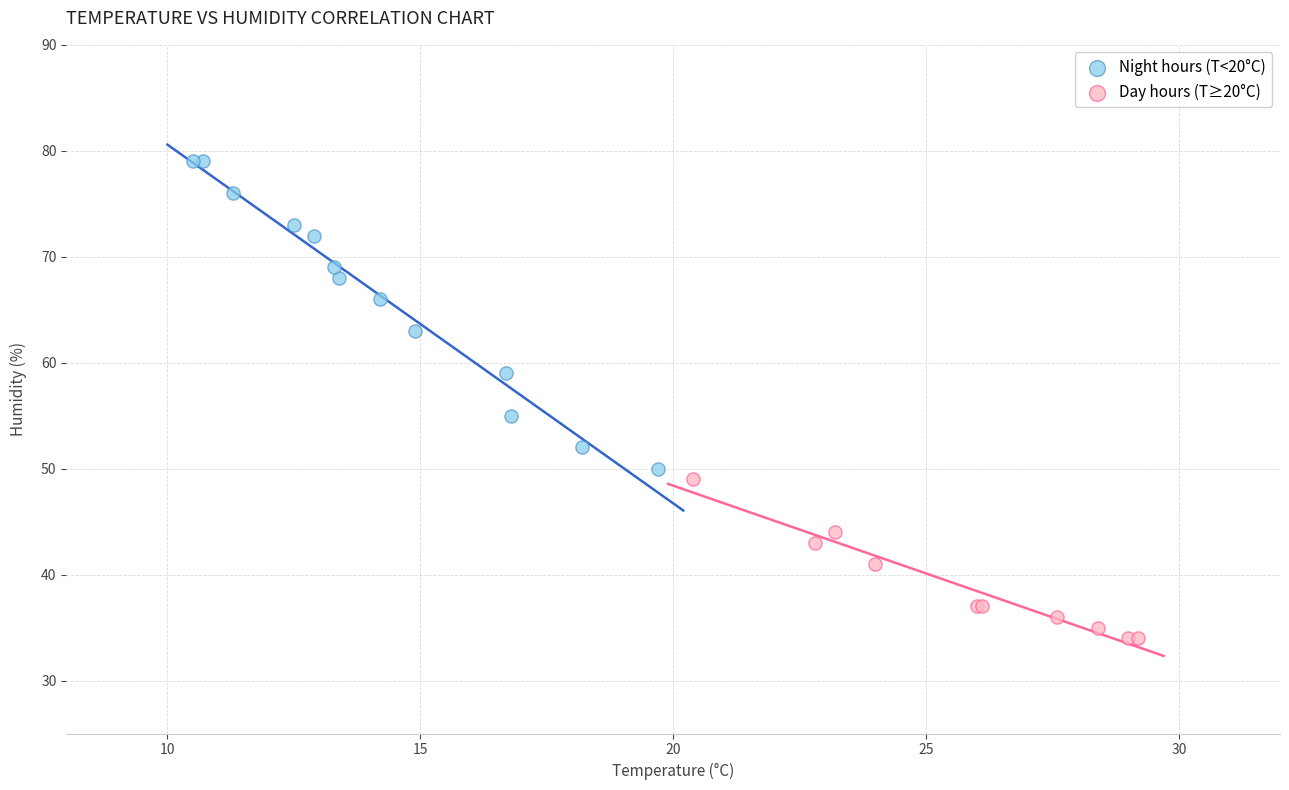

Which series contains the highest Y value?

Night hours (T<20°C)